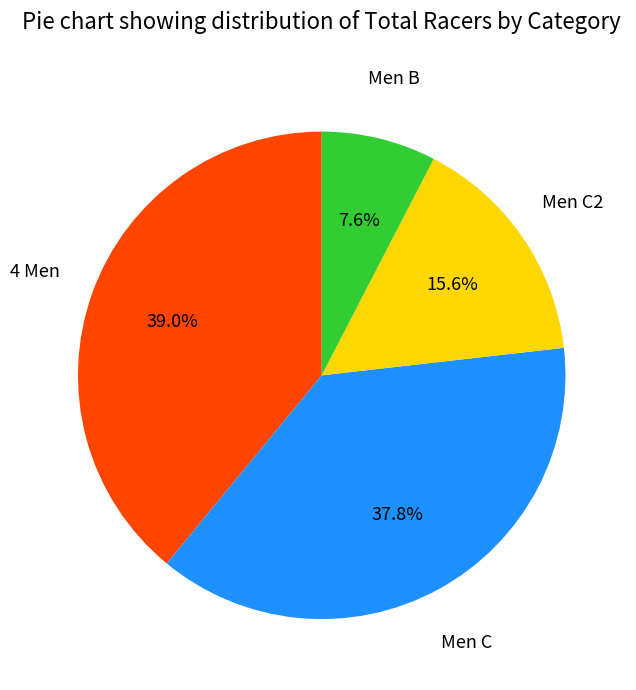

Does any single category account for the majority?

No